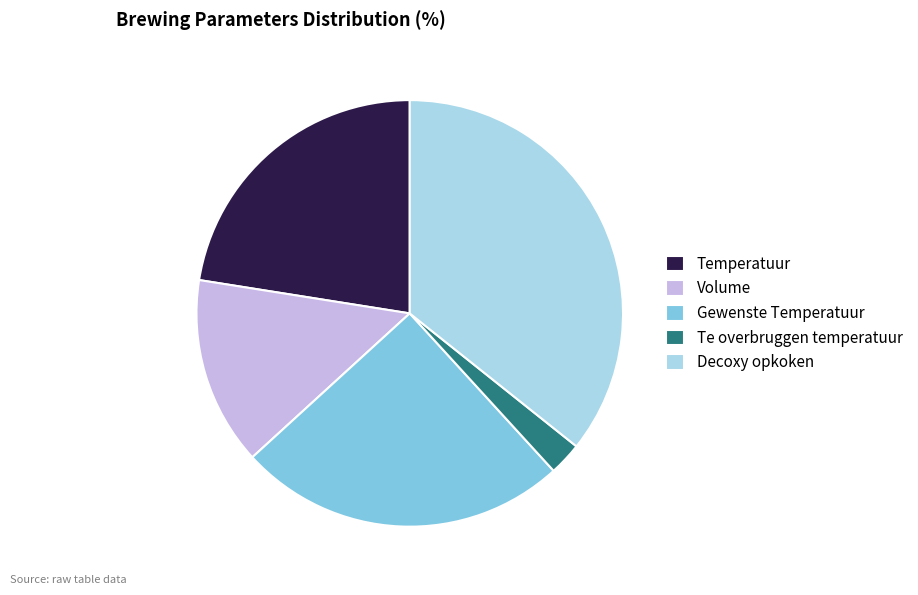

Combined, do Temperatuur and Decoxy opkoken account for over 50%?

Yes